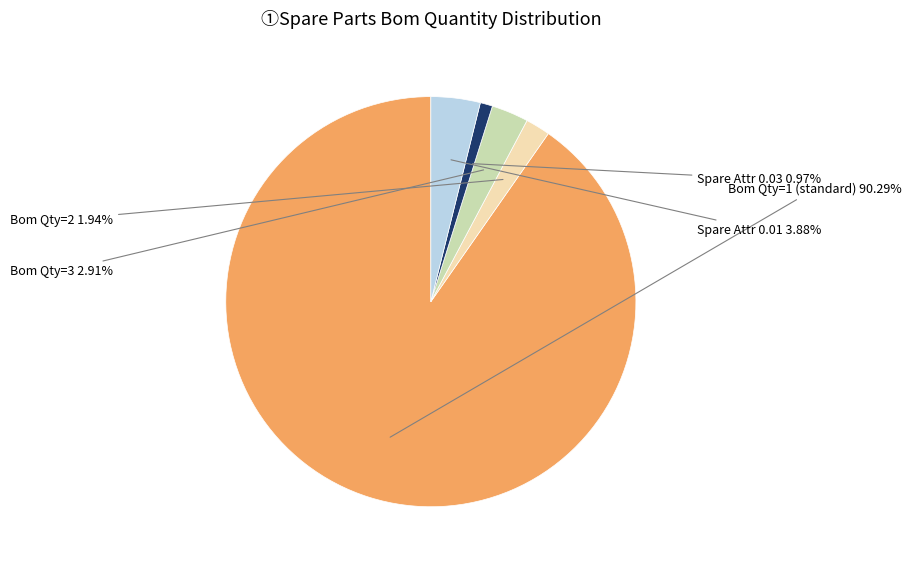

Is there any slice that represents more than half of the pie?

Yes